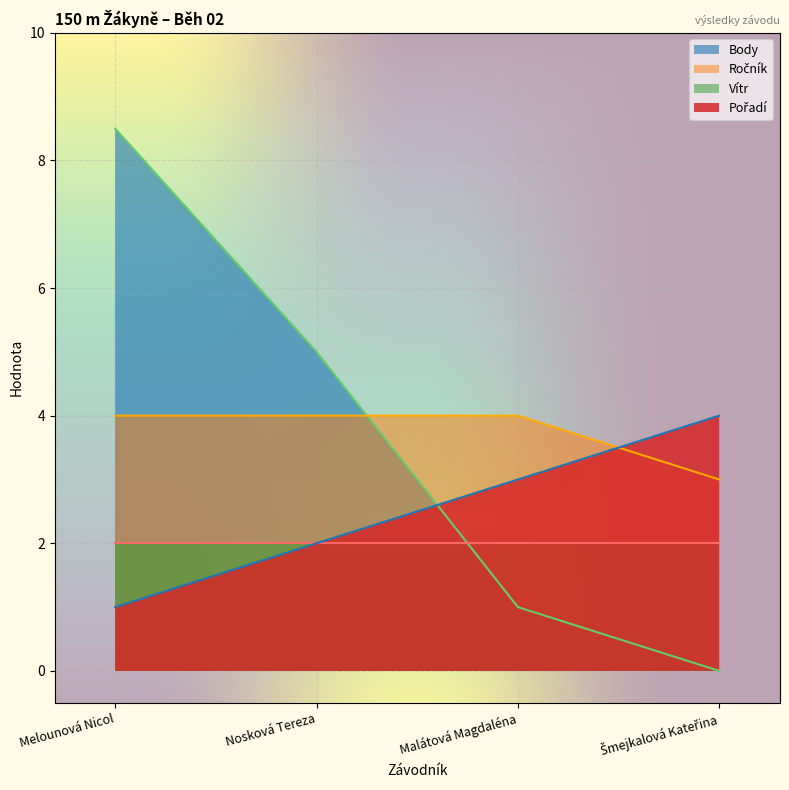

The Pořadí series shows 2.0 at Nosková Tereza. True or false?

True